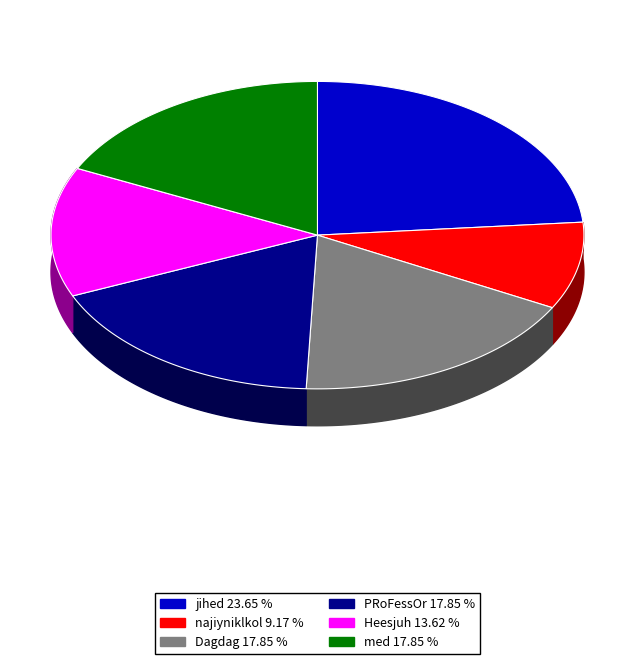

Does PRoFessOr account for over 50% of the chart?

No